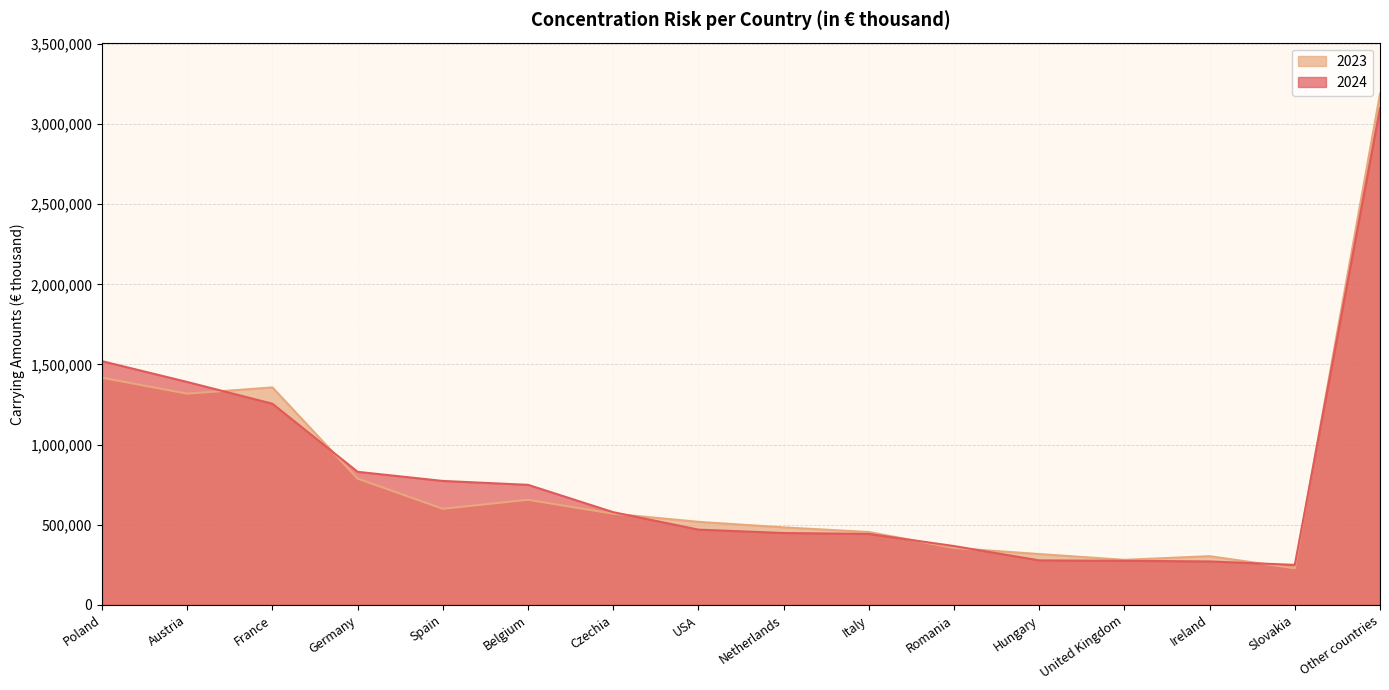

How many intersections are there between 2024 and 2023?

7